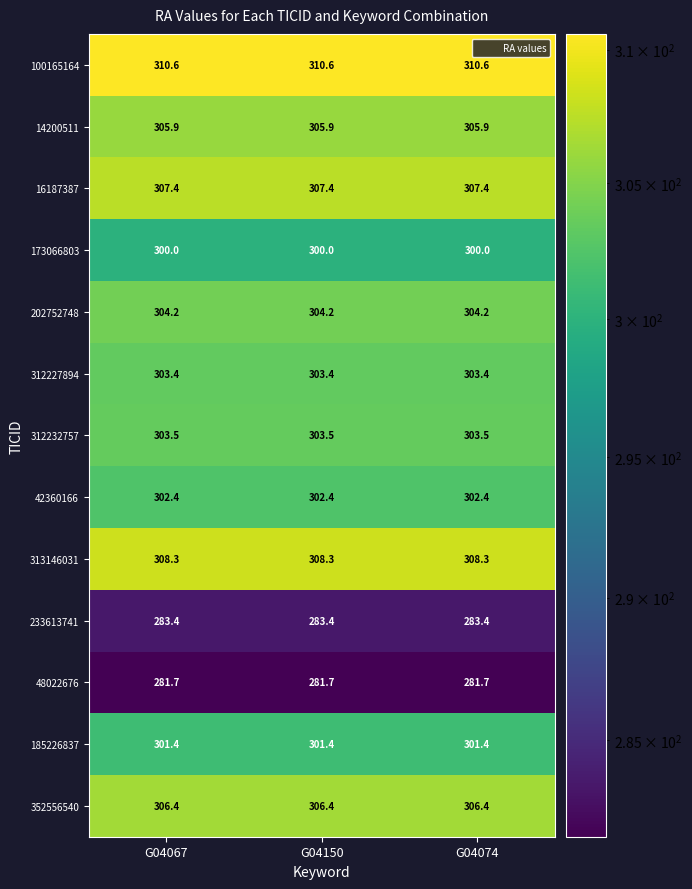

What is the sum of all 100165164 values?

931.8